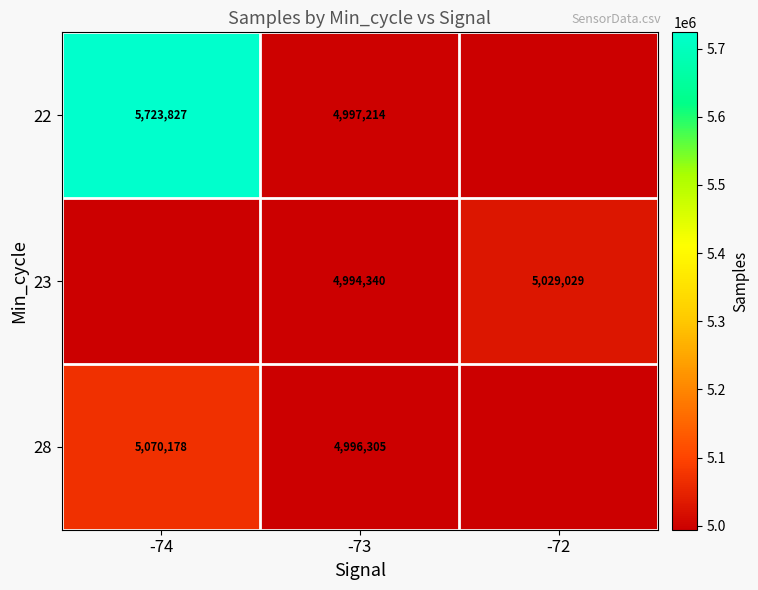

At -73, list the series in order from largest to smallest.

22, 28, 23